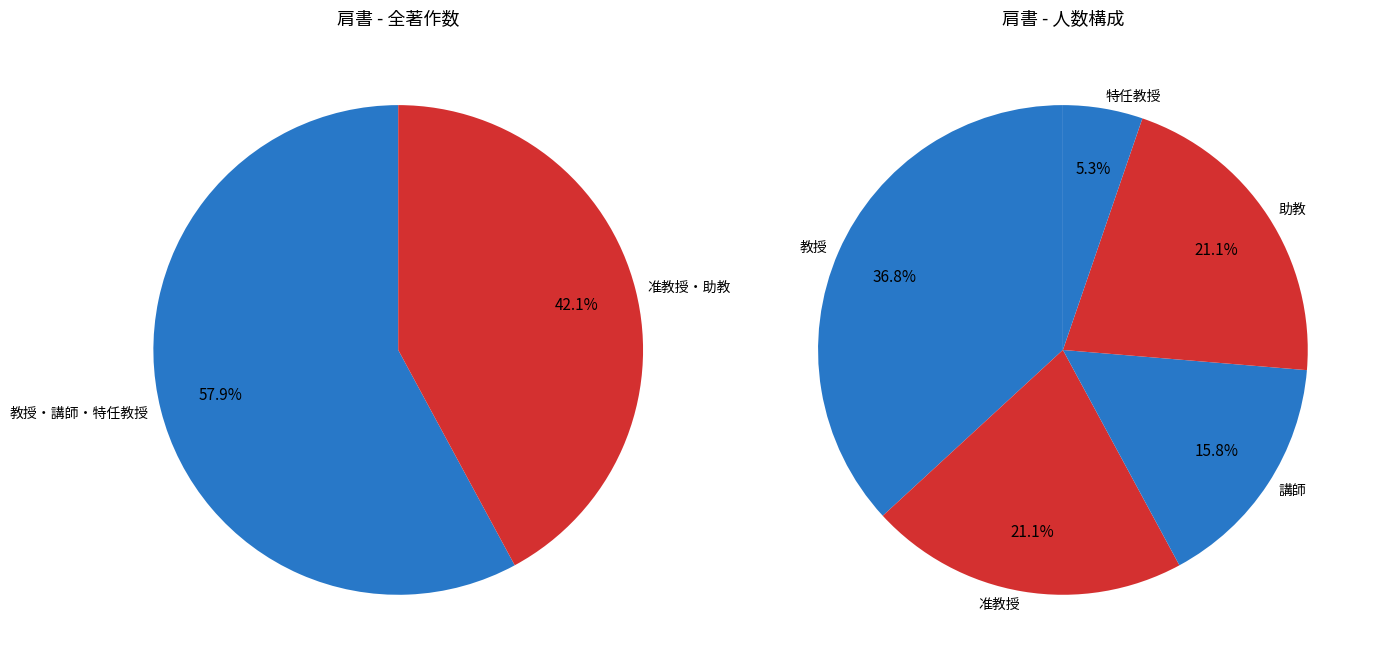

Is the sum of 准教授 and 教授 greater than half?

Yes